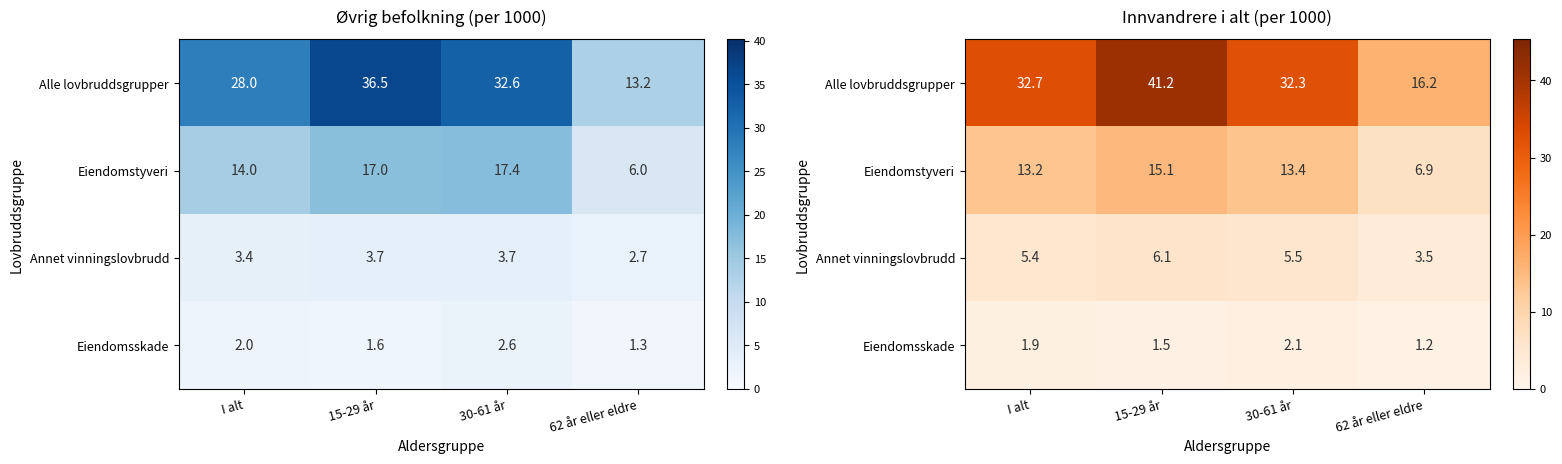

What value does the Annet vinningslovbrudd series have at 15-29 år?

6.1